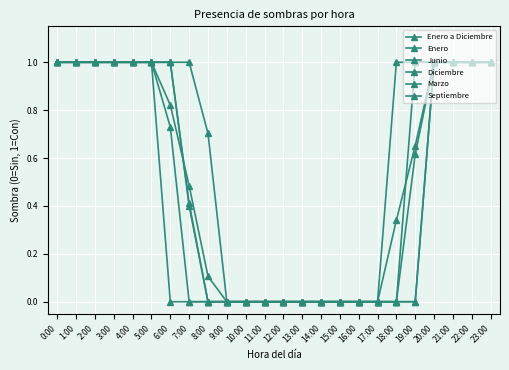

What is the maximum value shown in the chart?

1.0